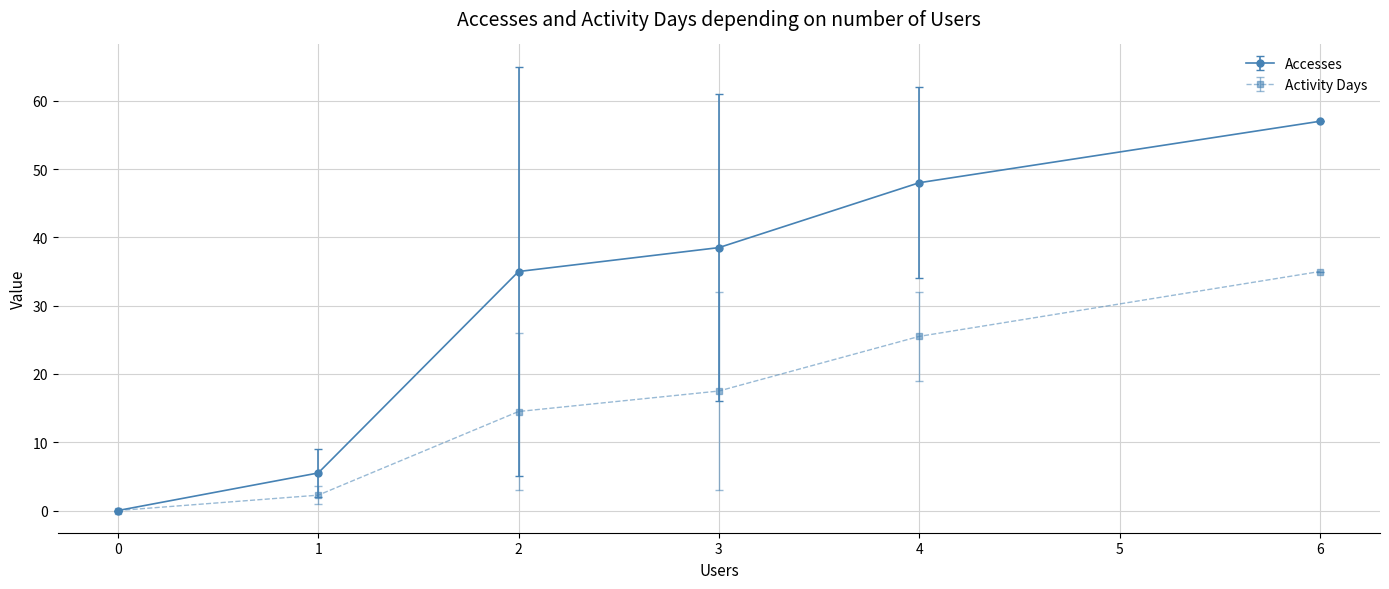

True or false: Activity Days has more than 2 interior local peaks.

False